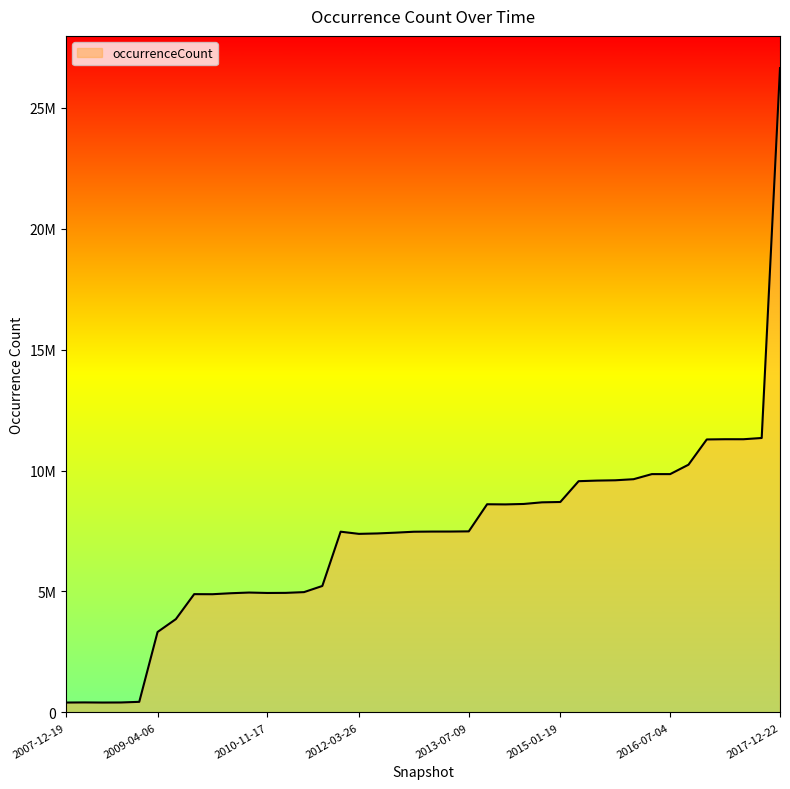

Does the chart display data point markers on the line(s)?

No